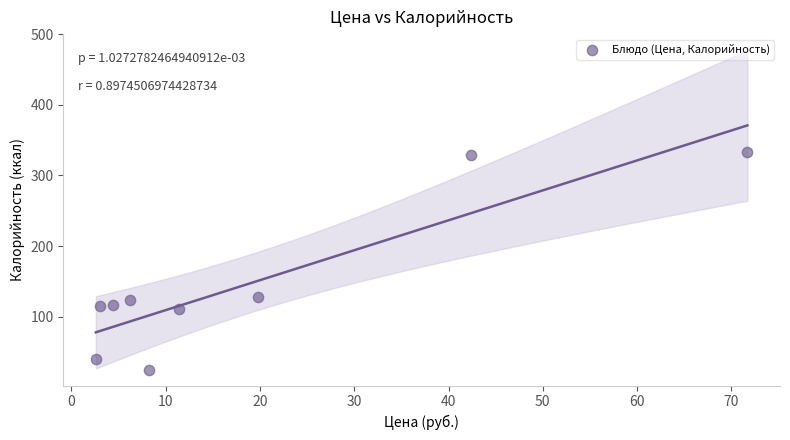

What is the range of Y values (max minus min)?

308.4